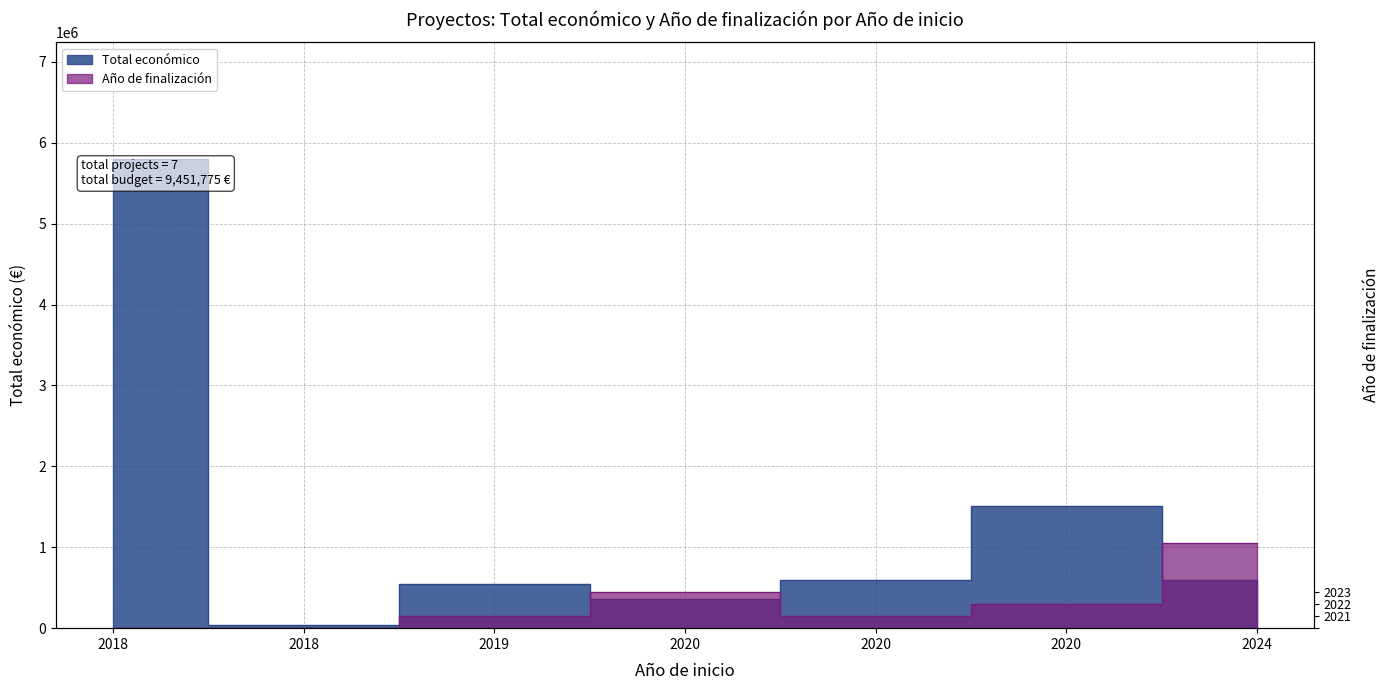

At which category does the data reach its first local valley?

2018